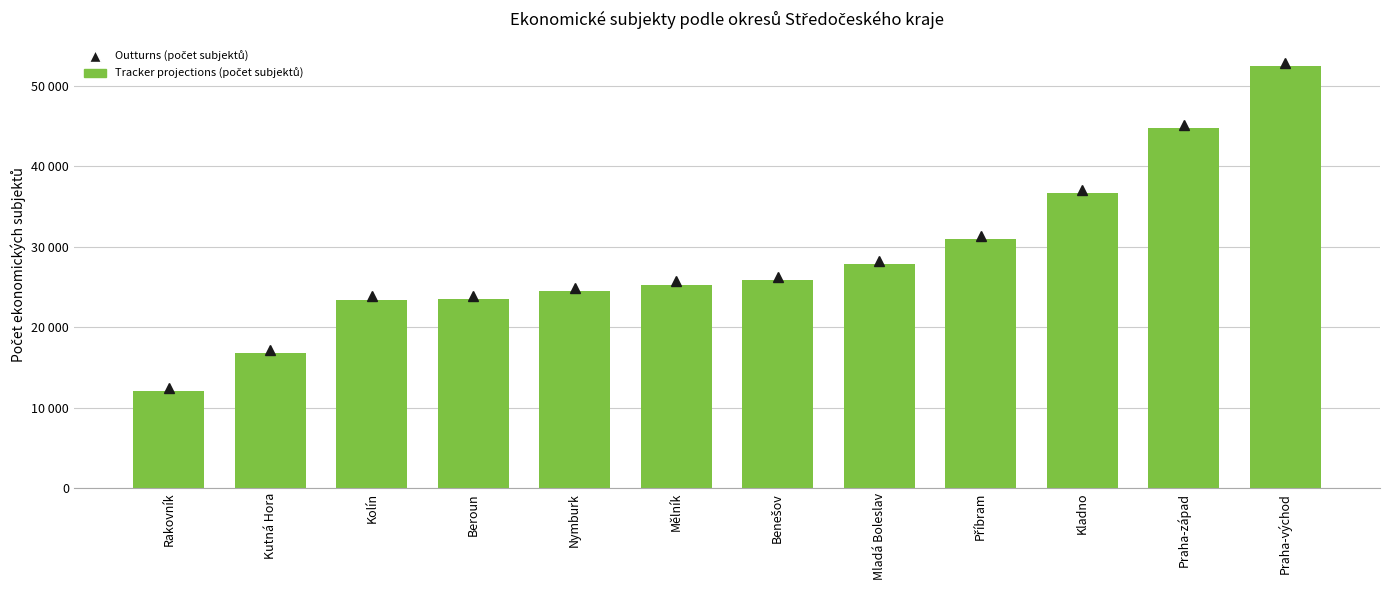

Are the bars horizontal?

No